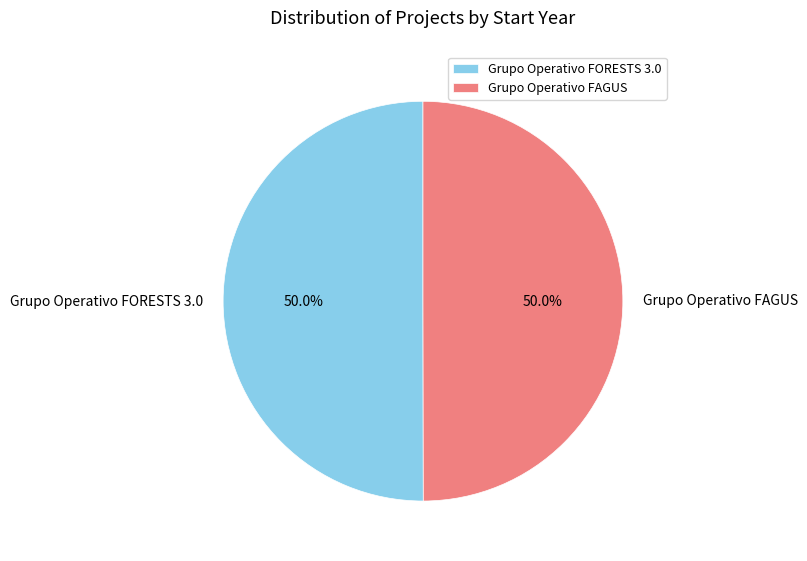

Approximately how many times larger is the value at Grupo Operativo FORESTS 3.0 compared to Grupo Operativo FAGUS?

1.0